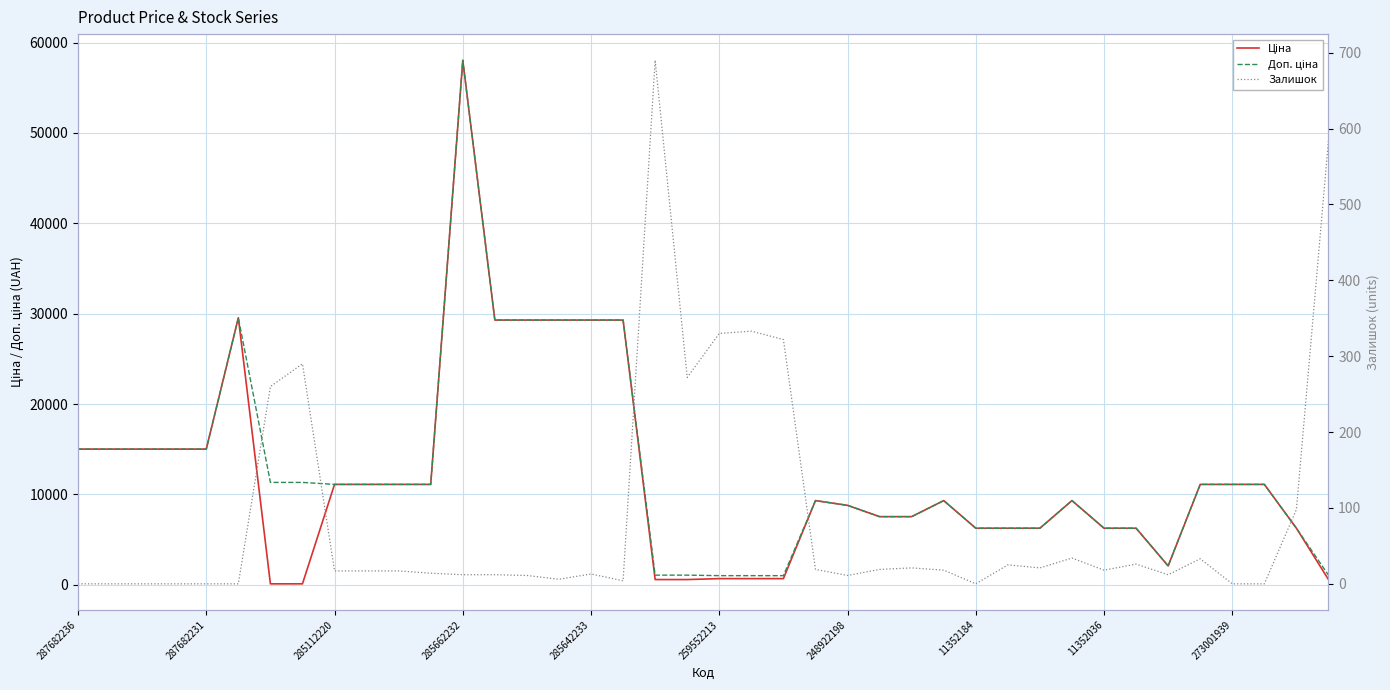

What position from the left is 273001939?

10